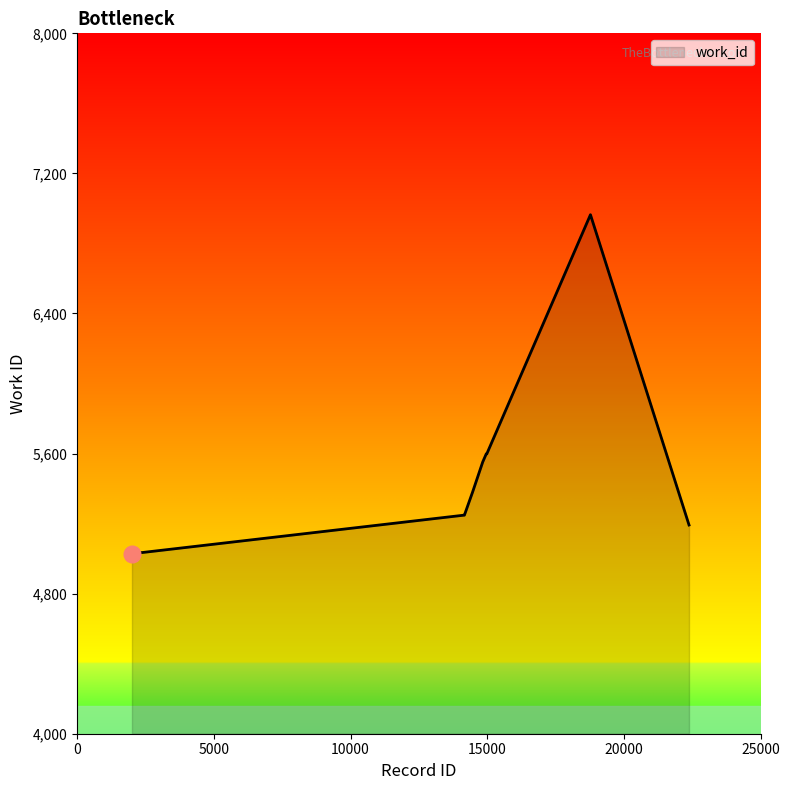

What is the greatest value displayed?

6964